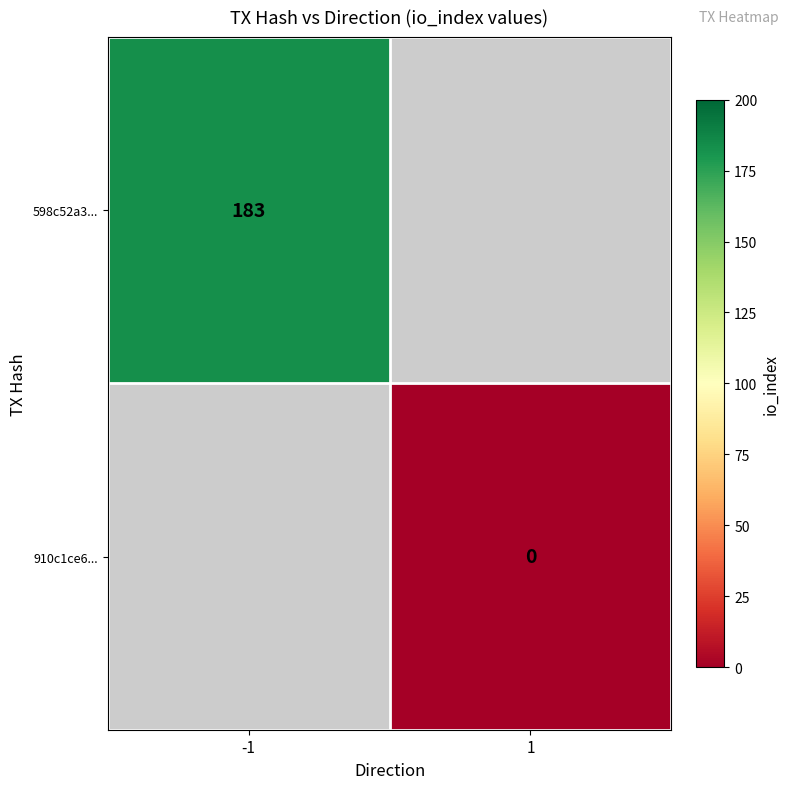

The value of 598c52a3... at -1 is 116.6. True or false?

False